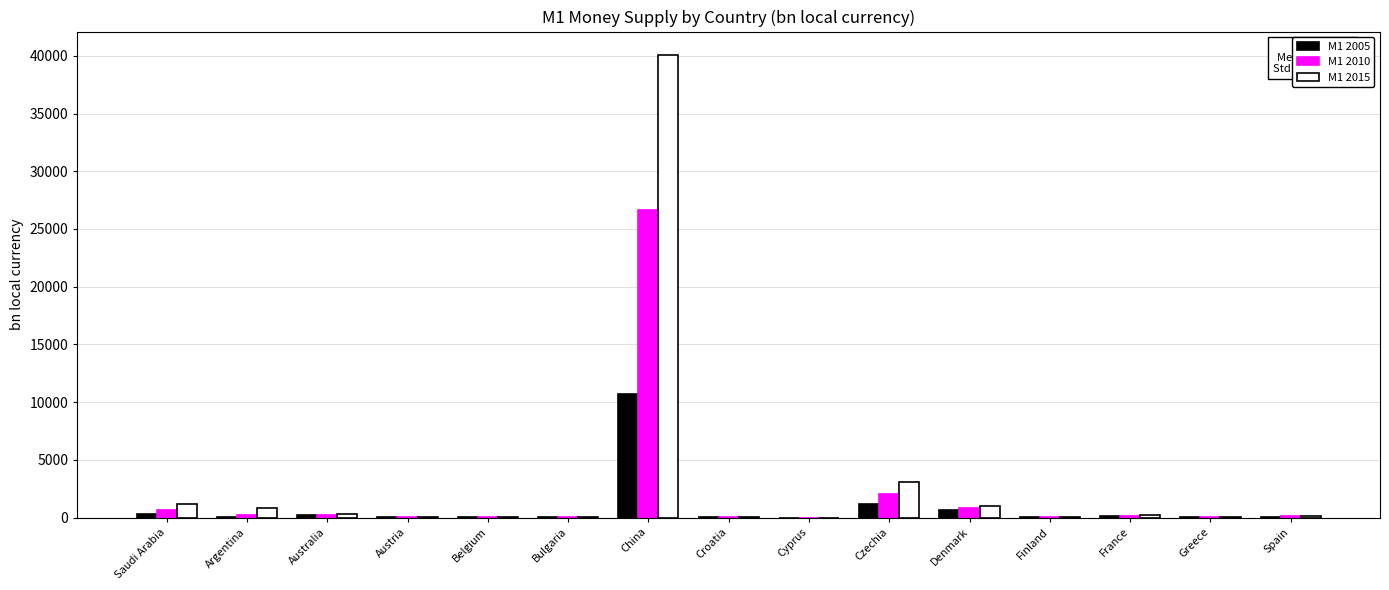

How many groups of bars are there?

15